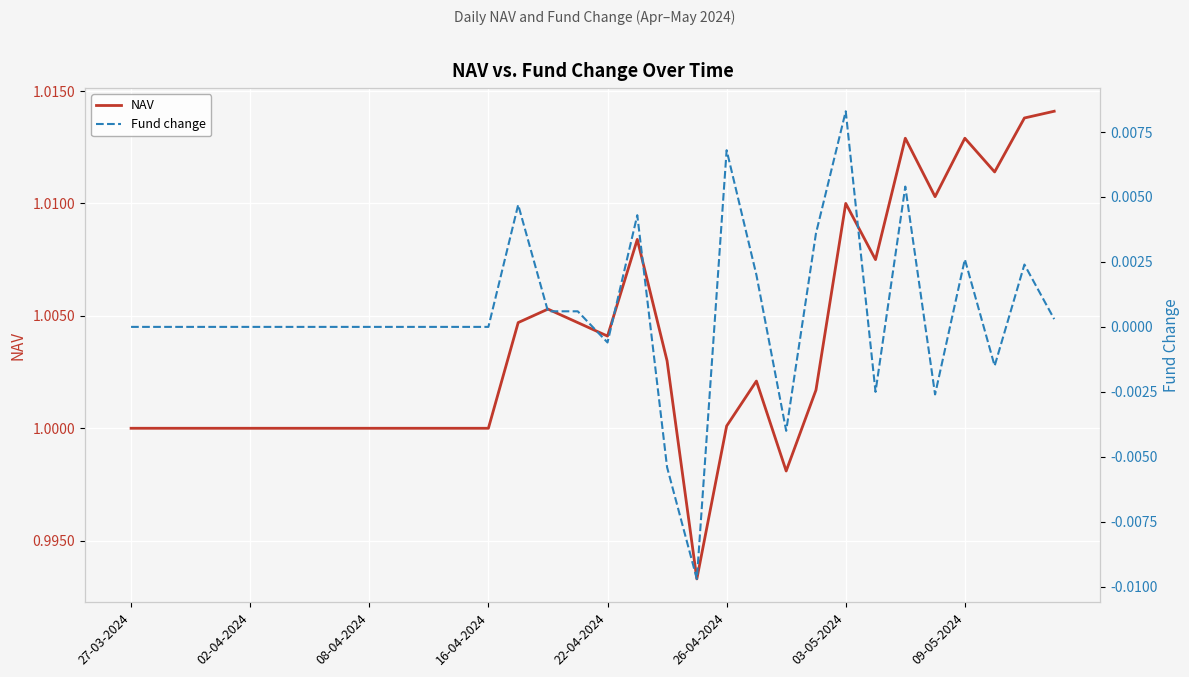

Is it true that Fund change equals -0.0 at 18?

False